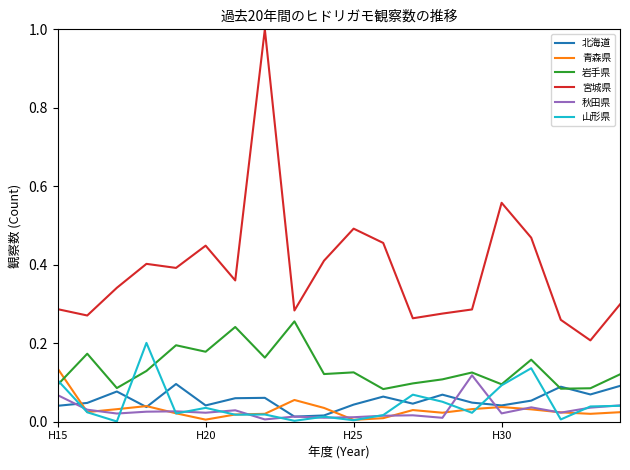

Does the chart display data point markers on the line(s)?

No